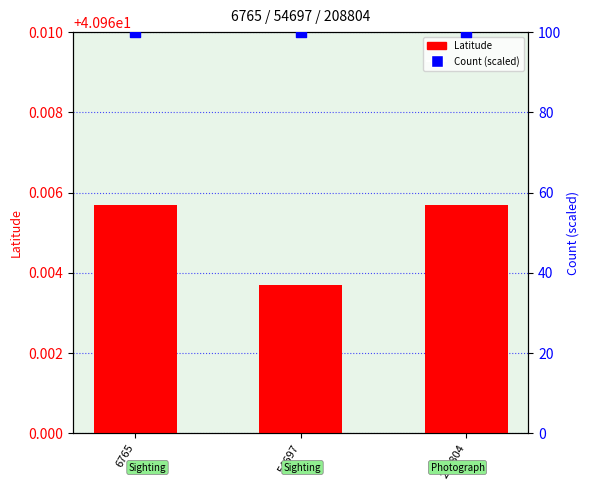

At how many categories does at least one series exceed 59?

3